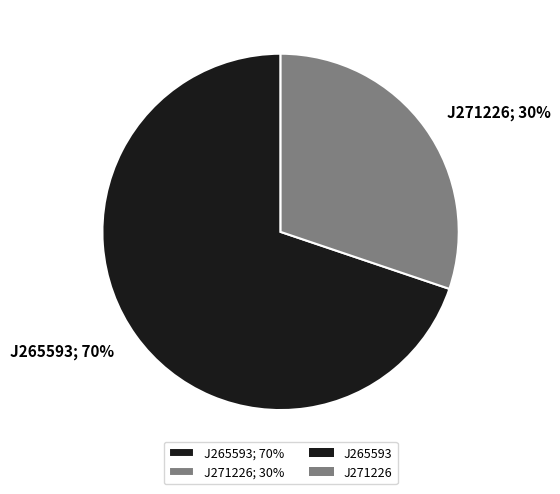

Do J265593 and J271226 together represent more than half of the pie?

Yes